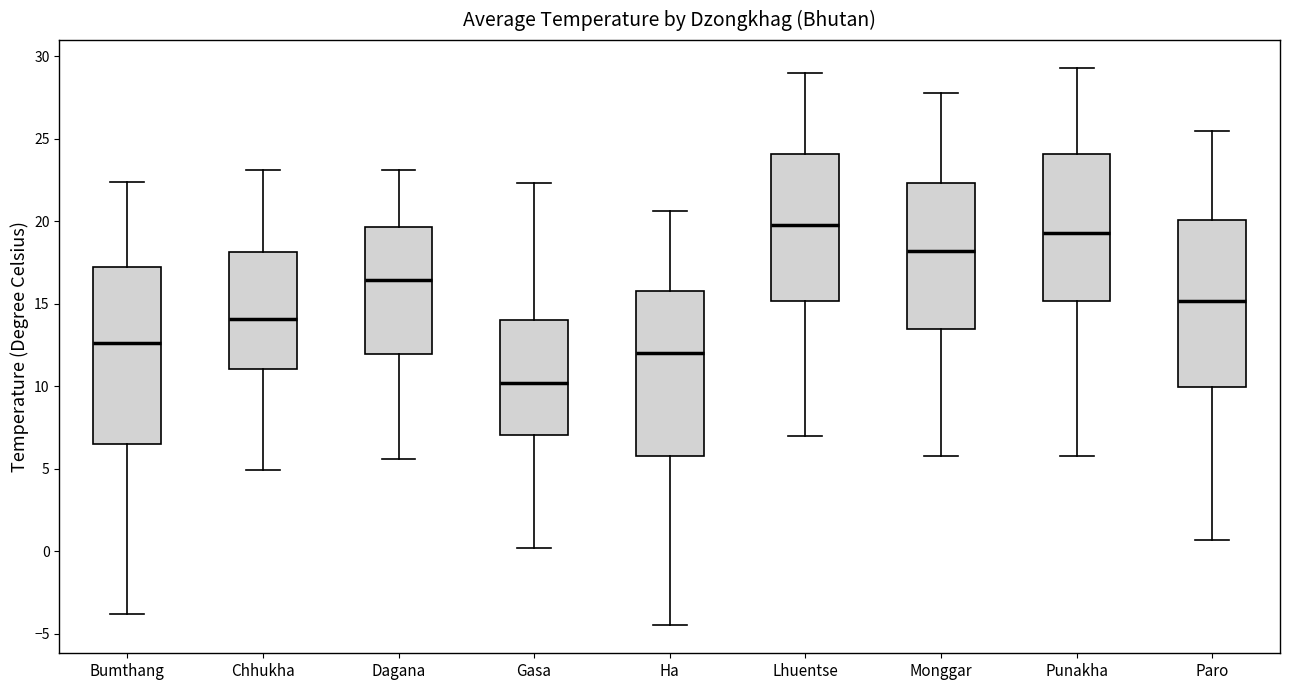

Reading left to right, transcribe this box plot: for each box, give where its median line is, the range the box spans, and where its two whiskers end, as read against the y-axis. The values are not printed on the chart, so give them approximately, as read against the axis.

Bumthang: median 12.5, box 6.5 to 17.0, whiskers -4.0 to 22.5
Chhukha: median 14.0, box 11.0 to 18.0, whiskers 5.0 to 23.0
Dagana: median 16.5, box 12.0 to 19.5, whiskers 5.5 to 23.0
Gasa: median 10.0, box 7.0 to 14.0, whiskers 0.0 to 22.5
Ha: median 12.0, box 6.0 to 16.0, whiskers -4.5 to 20.5
Lhuentse: median 20.0, box 15.0 to 24.0, whiskers 7.0 to 29.0
Monggar: median 18.0, box 13.5 to 22.5, whiskers 6.0 to 28.0
Punakha: median 19.5, box 15.0 to 24.0, whiskers 6.0 to 29.5
Paro: median 15.0, box 10.0 to 20.0, whiskers 0.5 to 25.5